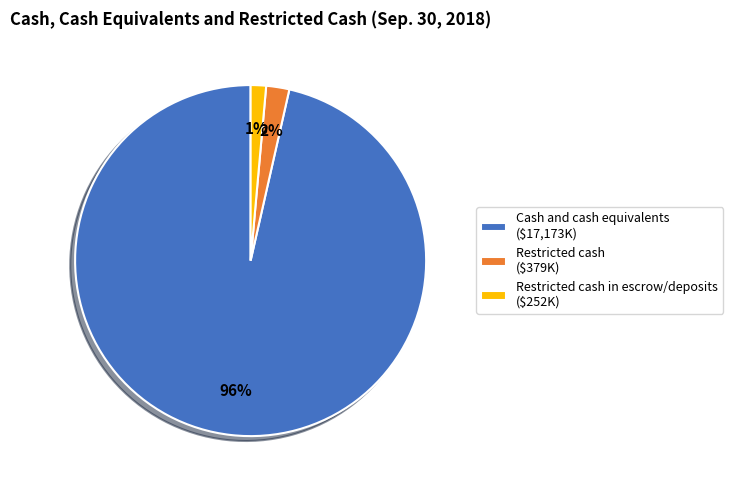

Count the number of slices in the pie.

3